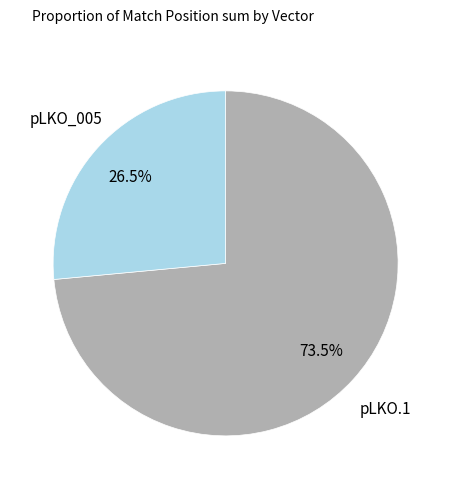

Count the number of slices in the pie.

2